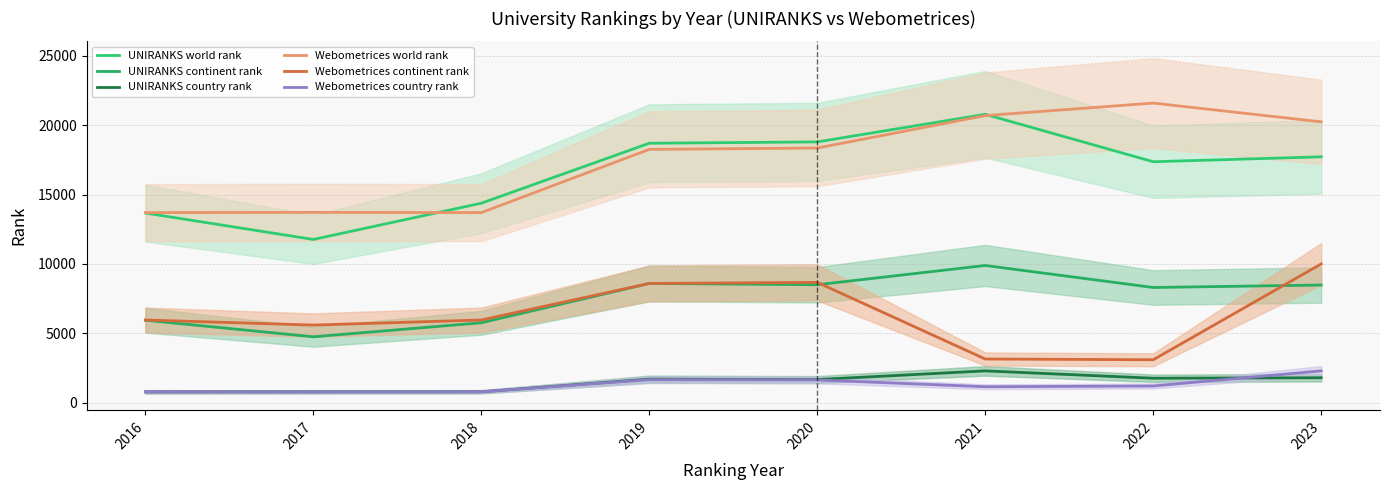

What is the total value across all series at 2017?

37400